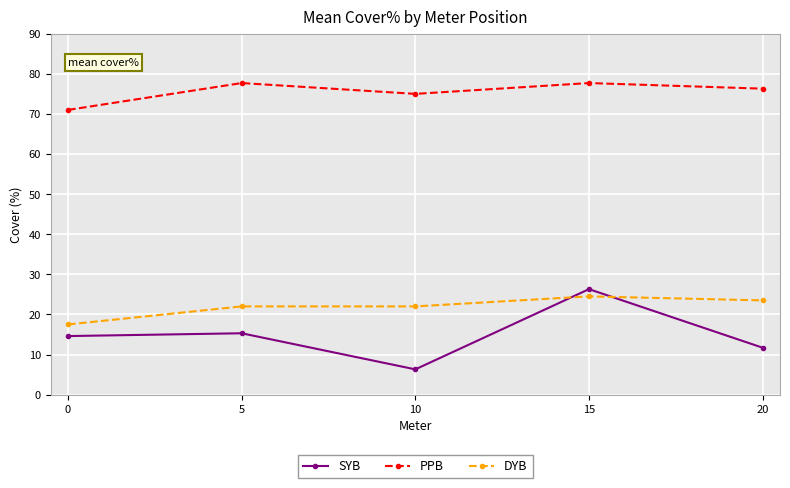

Reading left to right, what are all the values shown in this chart?

SYB: 14.6	15.3	6.3	26.3	11.7
PPB: 71.0	77.7	75.0	77.7	76.3
DYB: 17.5	22.0	22.0	24.5	23.5